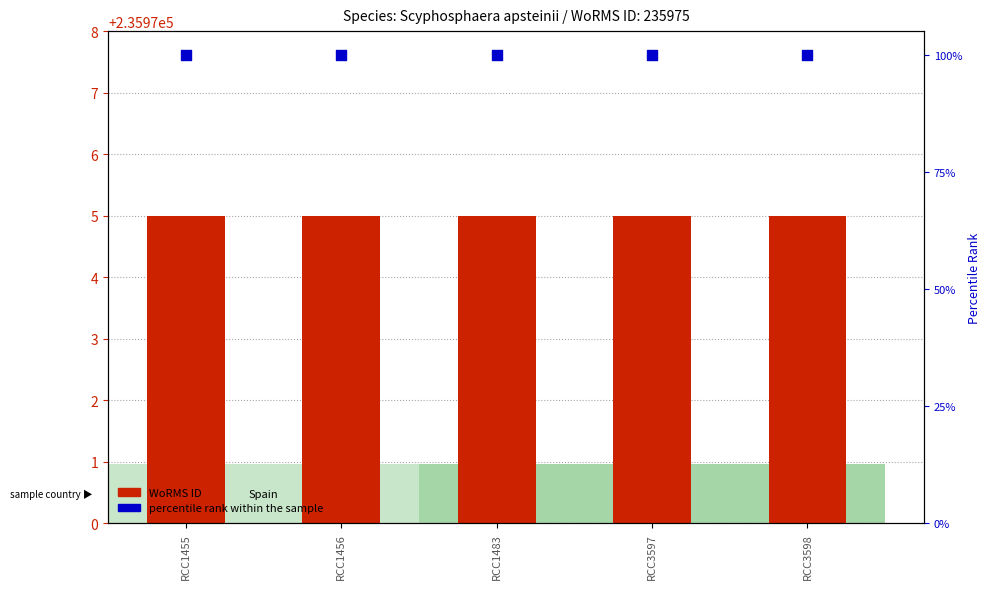

Which series reaches the maximum Y coordinate?

WoRMS ID